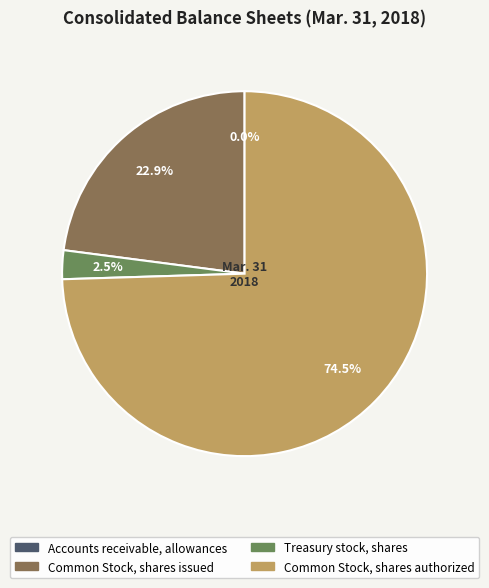

Which has a higher value, Common Stock, shares authorized or Treasury stock, shares?

Common Stock, shares authorized